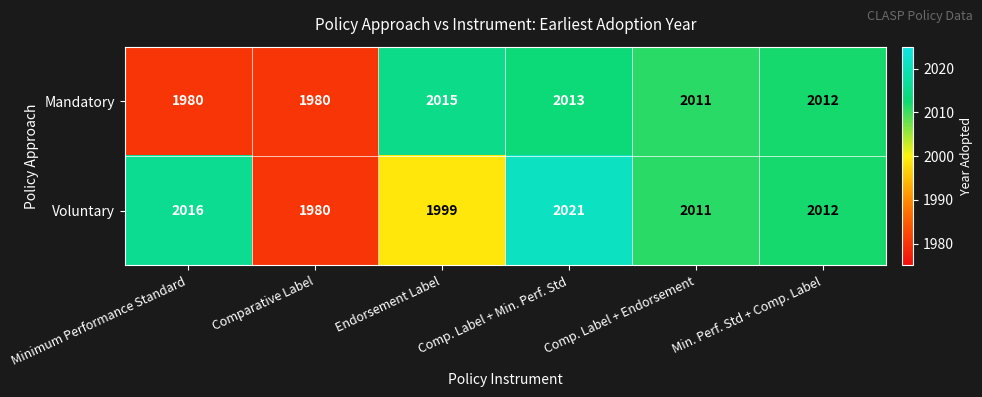

Rank the series by their average value, from lowest to highest.

Mandatory, Voluntary